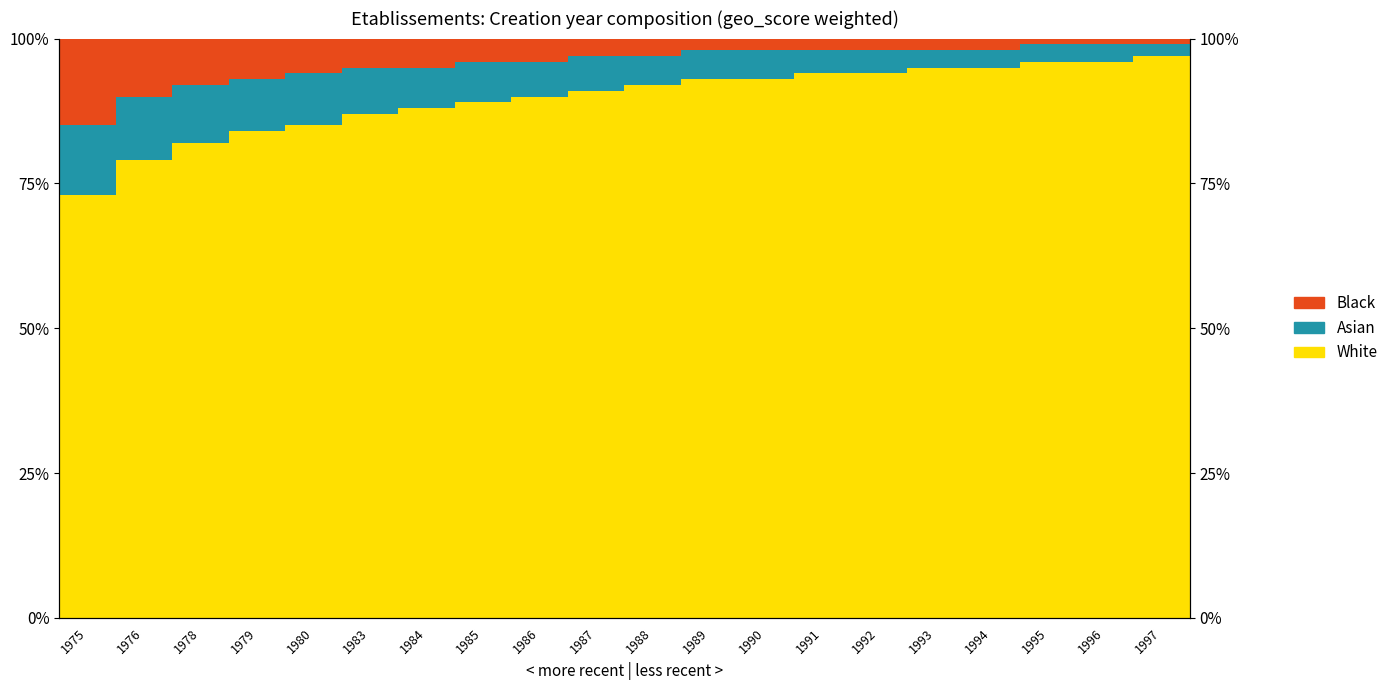

What is the sum of all Black values?

0.9